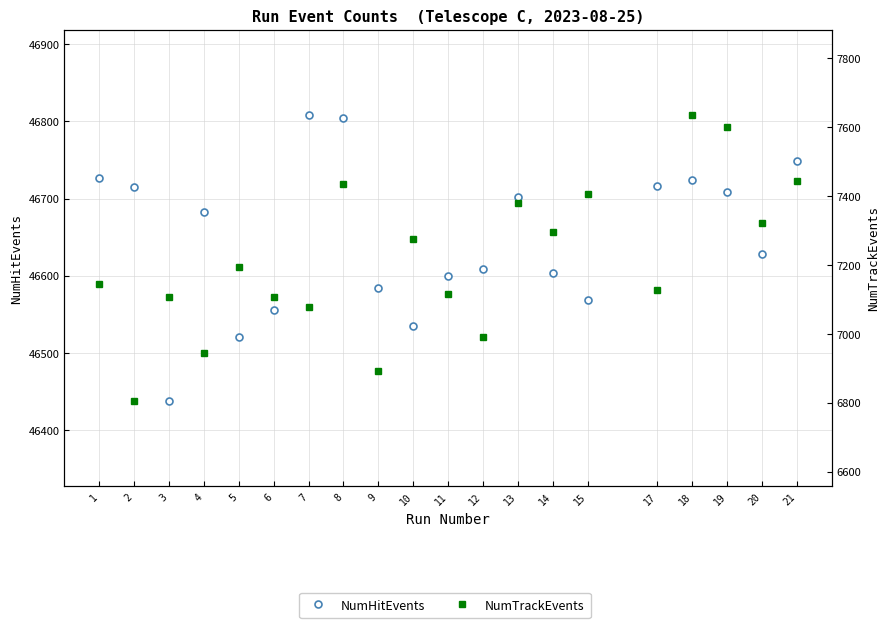

At which category is the sum across all series the highest?

18